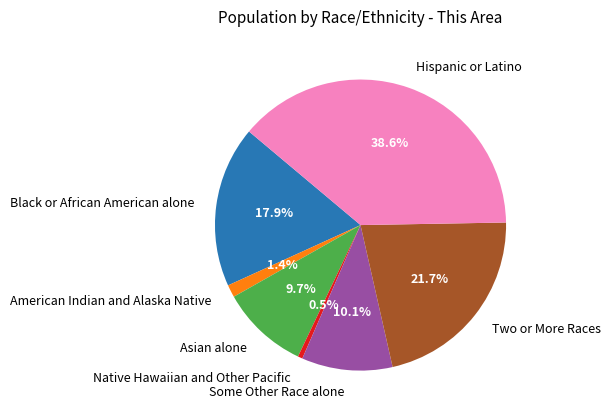

What percentage do Native Hawaiian and Other Pacific and Hispanic or Latino together represent?

39.1%